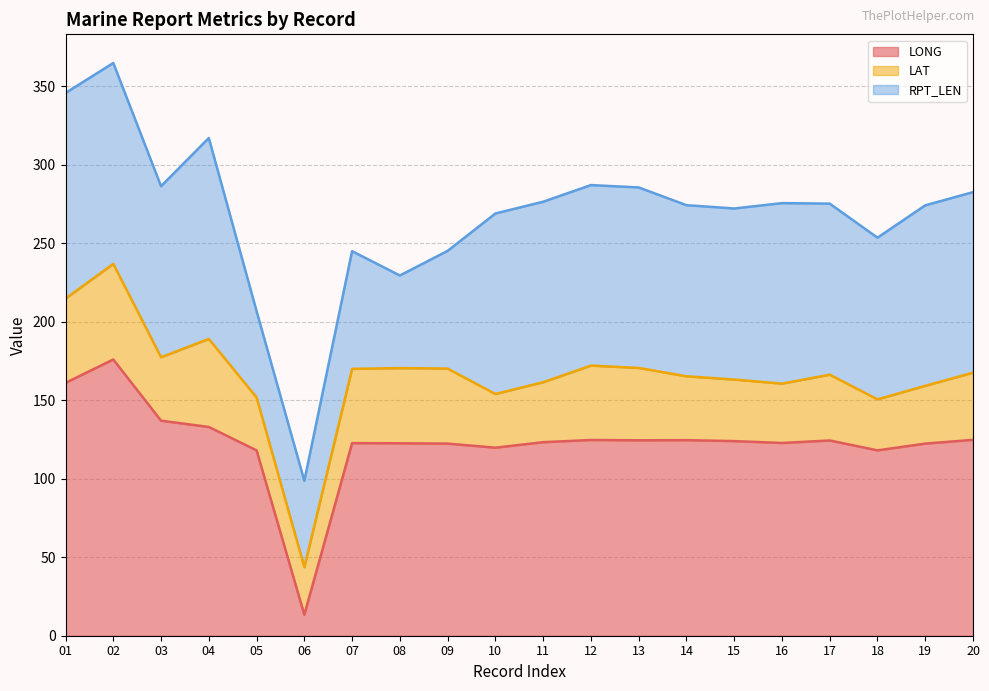

How many data points in RPT_LEN line are above 275?

10